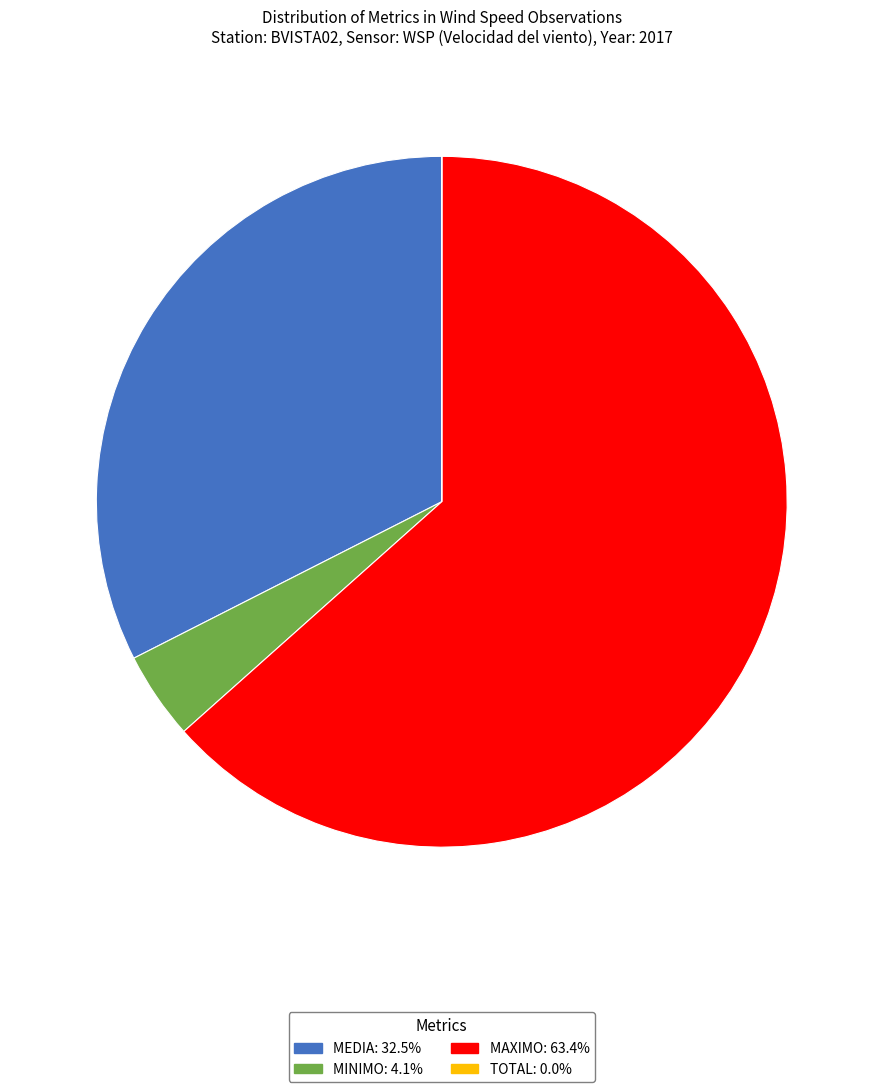

Is there a majority slice in this chart?

Yes